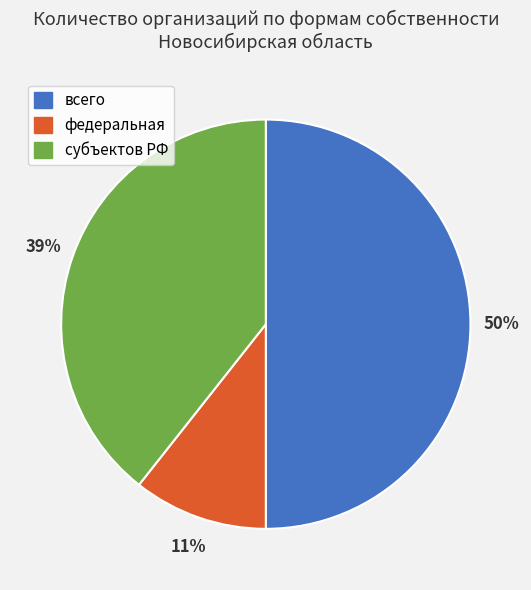

True or false: всего accounts for 55% of the total.

False